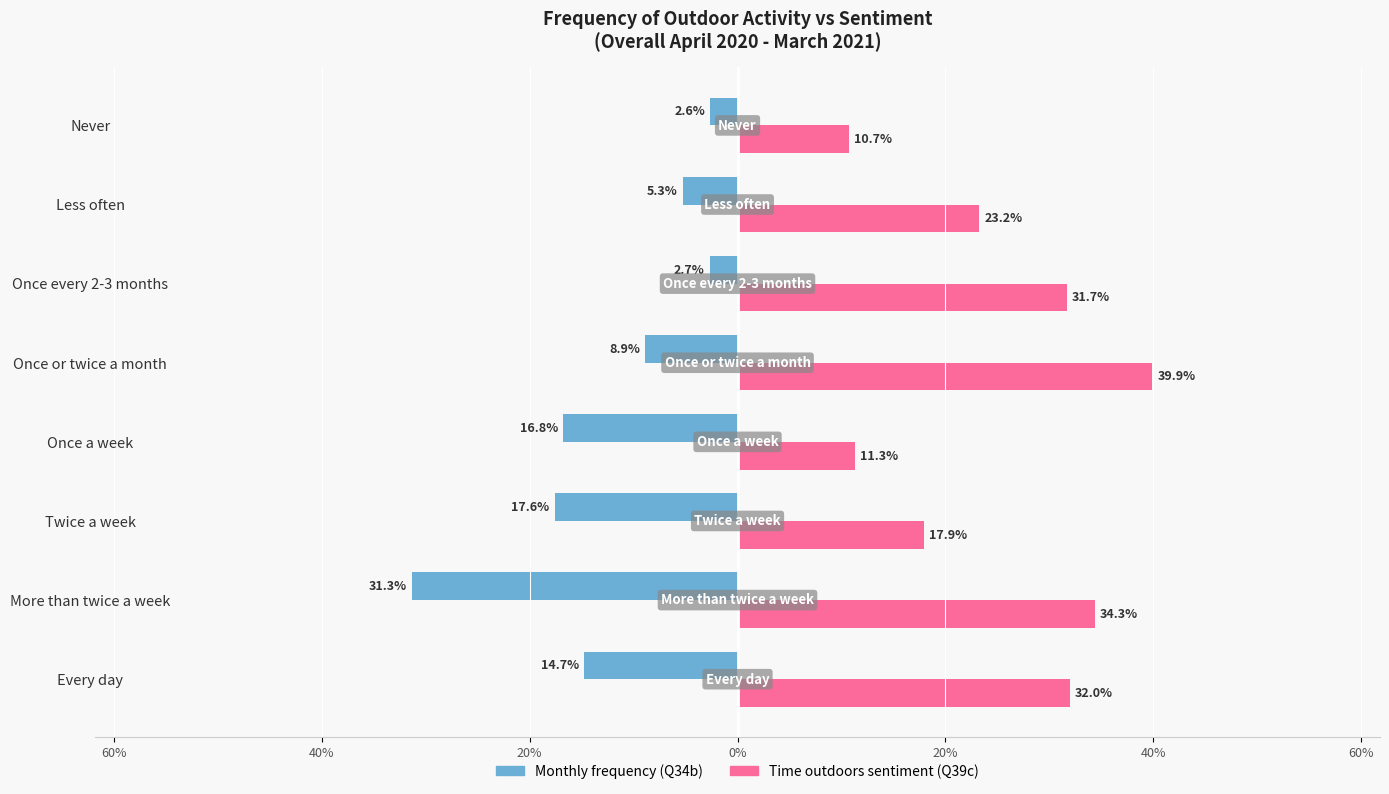

What is the lowest value of the Time outdoors sentiment (Q39c) series?

0.1